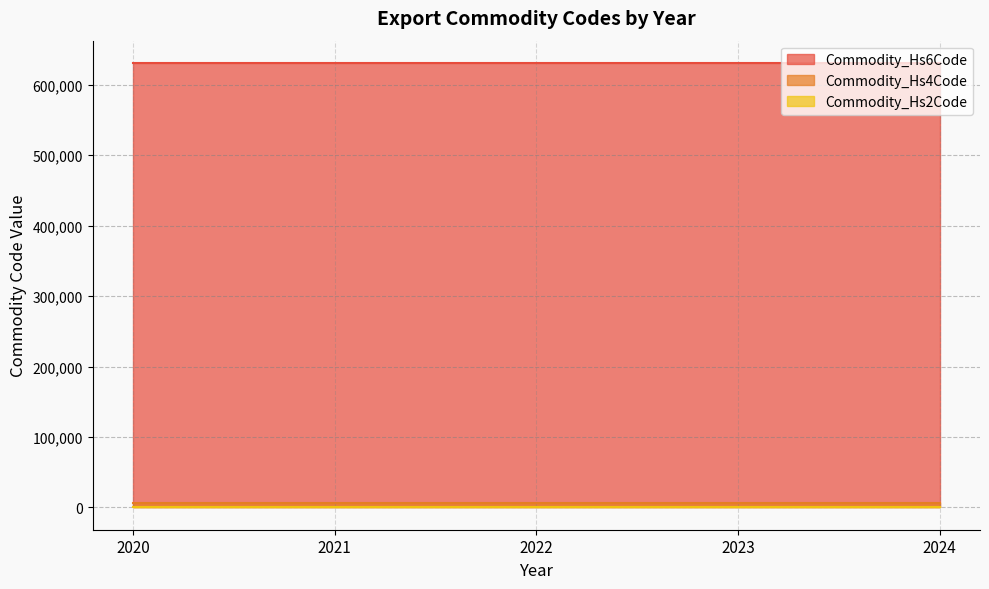

What is the total value across all series at 2022?

637272